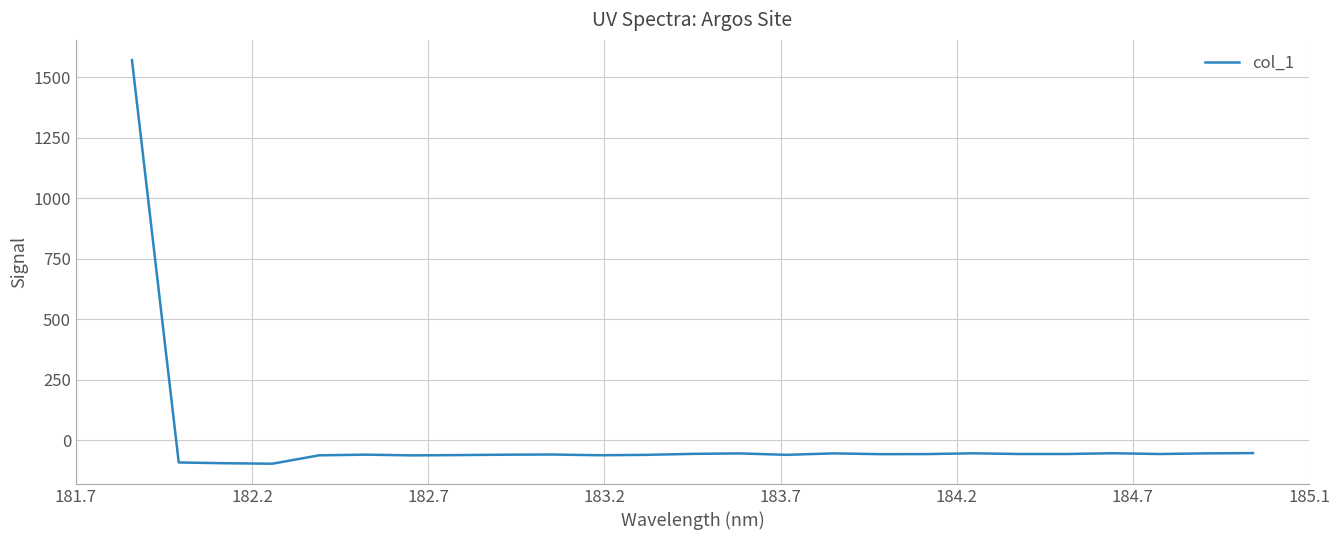

What is the minimum value shown in the chart?

-96.3